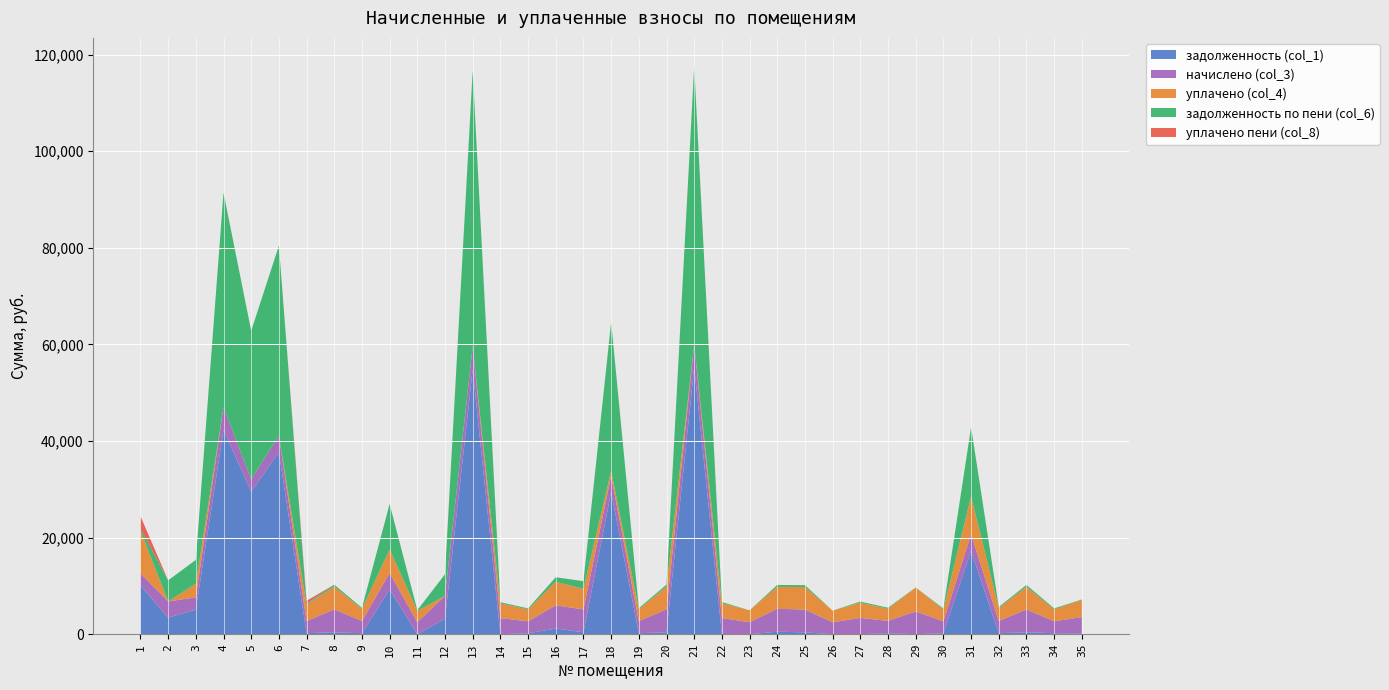

Reading right to left, list all the values displayed in this chart.

задолженность (col_1): 147.4	205.3	393.6	211.1	17294.3	205.8	0.0	211.8	0.0	0.0	392.3	522.6	0.0	0.0	55268.6	396.3	208.5	29411.4	400.6	1182.1	206.5	0.0	54832.2	3198.8	0.0	9276.2	211.1	396.3	224.2	37670.0	29516.0	42292.3	5102.1	3419.6	10100.5
начислено (col_3): 3396.6	2477.5	4723.3	2533.4	3372.6	2469.5	4723.3	2541.5	3380.6	2469.5	4707.2	4747.2	2493.5	3332.6	4739.3	4755.2	2501.5	3372.6	4747.2	4787.2	2477.5	3316.7	4723.3	4747.2	2493.5	3388.6	2533.4	4755.2	2493.5	3436.6	2549.4	4715.3	2509.4	3380.6	2525.5
уплачено (col_4): 3554.2	2459.9	4683.1	2701.5	7858.5	2447.5	4963.4	2519.8	3133.4	2418.0	4667.2	4537.6	2463.7	3088.9	0.0	4714.8	2480.2	1000.0	4232.1	4893.3	2456.4	3074.1	0.0	0.0	2311.1	4897.0	2511.9	4714.8	3360.8	0.0	0.0	0.0	2820.0	0.0	8843.8
задолженность по пени (col_6): 96.6	203.7	393.6	211.1	14351.2	205.8	0.0	211.8	247.3	0.0	392.3	395.6	0.0	243.8	57576.6	396.3	208.5	30825.4	1593.8	934.9	206.5	242.6	57132.5	4468.4	182.4	9412.5	211.1	396.3	207.8	39314.8	30752.7	44399.7	4953.4	4354.3	420.9
уплачено пени (col_8): 0.0	0.1	0.0	0.0	0.0	0.0	1.0	0.0	0.0	0.0	0.0	0.0	0.0	0.0	0.0	0.0	0.0	0.0	16.4	0.0	0.0	0.0	0.0	0.0	0.0	0.0	0.0	0.8	629.9	0.0	0.0	0.0	0.0	0.0	2546.8